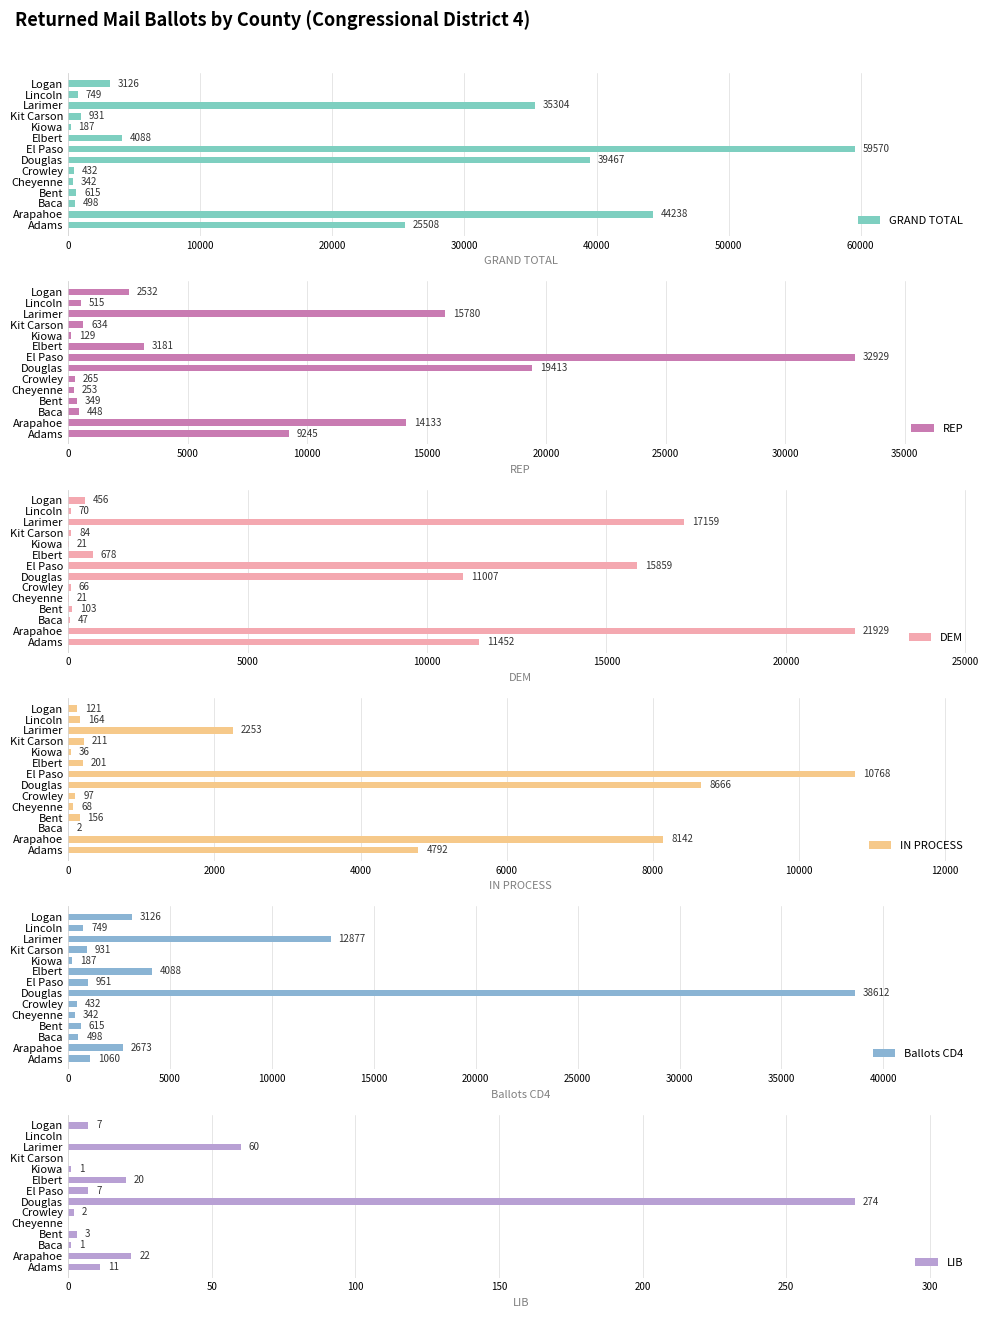

Rank the series at 8 from lowest to highest value.

LIB, IN PROCESS, DEM, REP, GRAND TOTAL, Ballots CD4